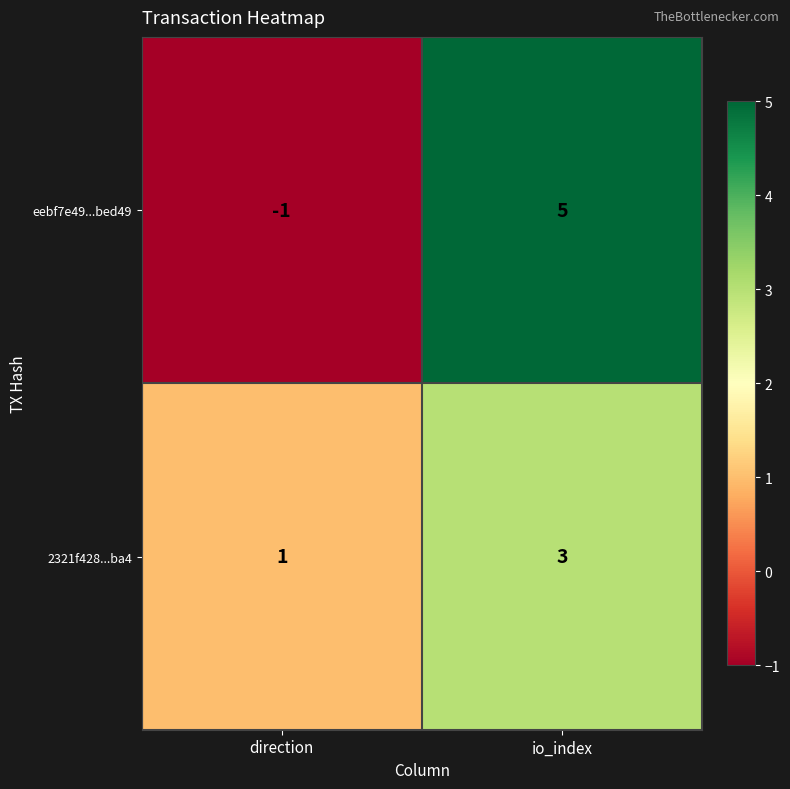

Which category has the highest value across all series?

io_index